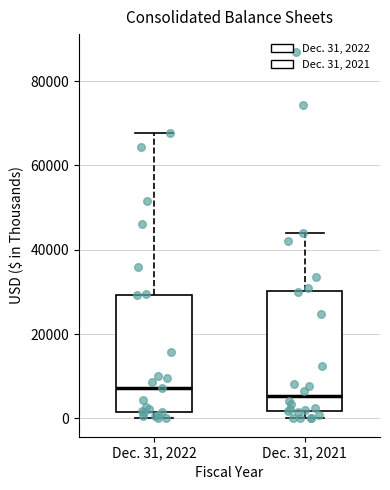

Where does the median line of the box for Dec. 31, 2021 sit on the y-axis? The values are not printed on the chart, so give them approximately, as read against the axis.

6000